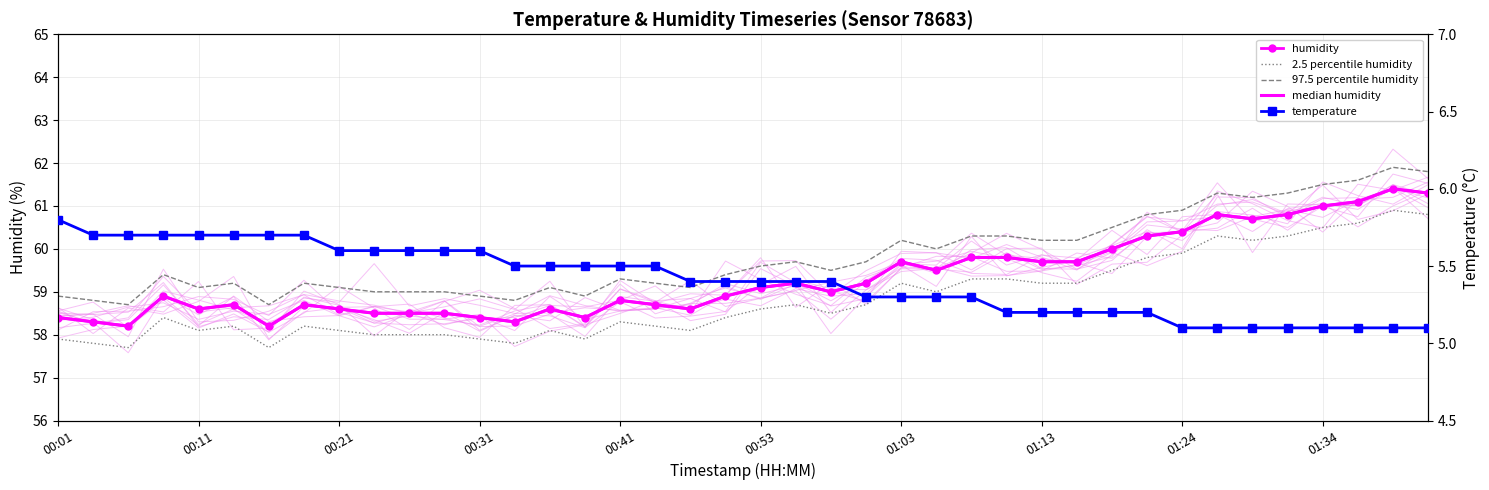

What is the greatest value displayed?

61.9